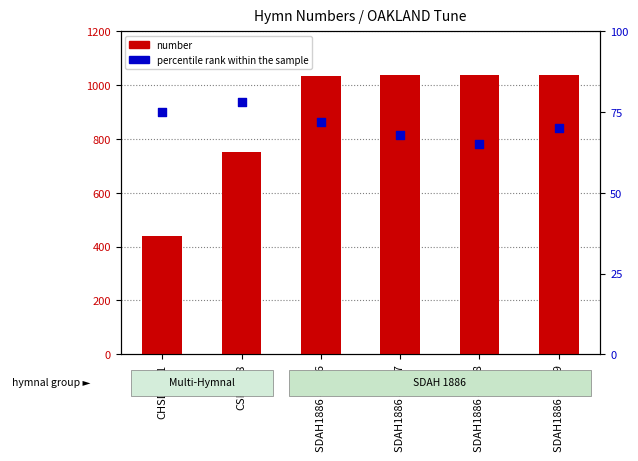

At which category is the sum across all series the highest?

SDAH1886 #1039